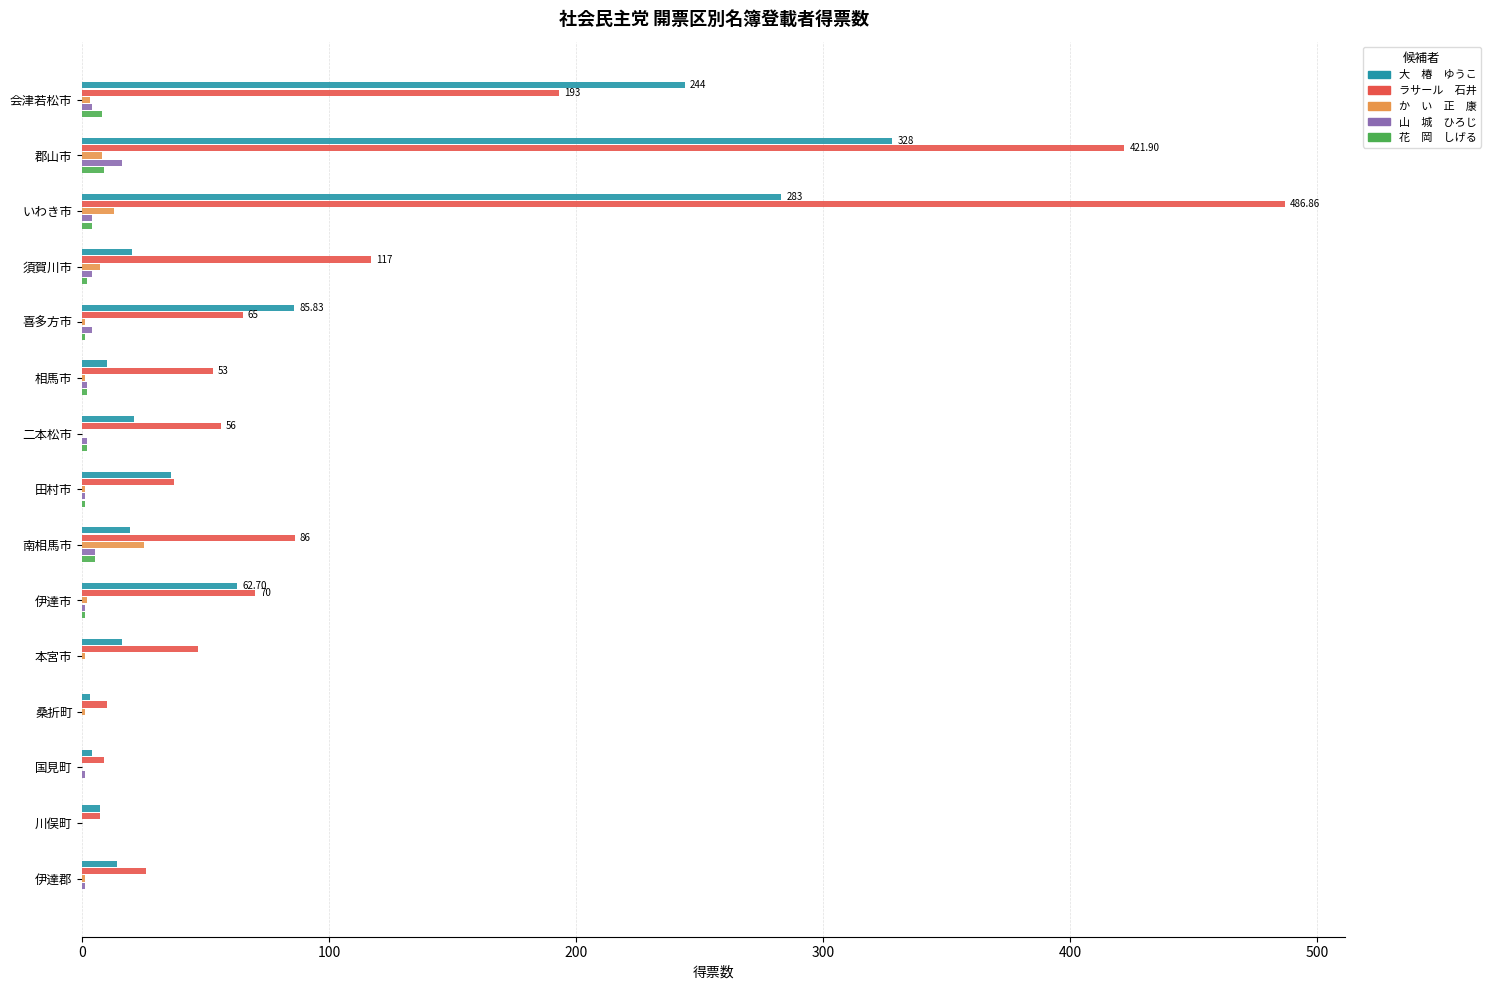

Which label corresponds to the largest value in the chart?

いわき市